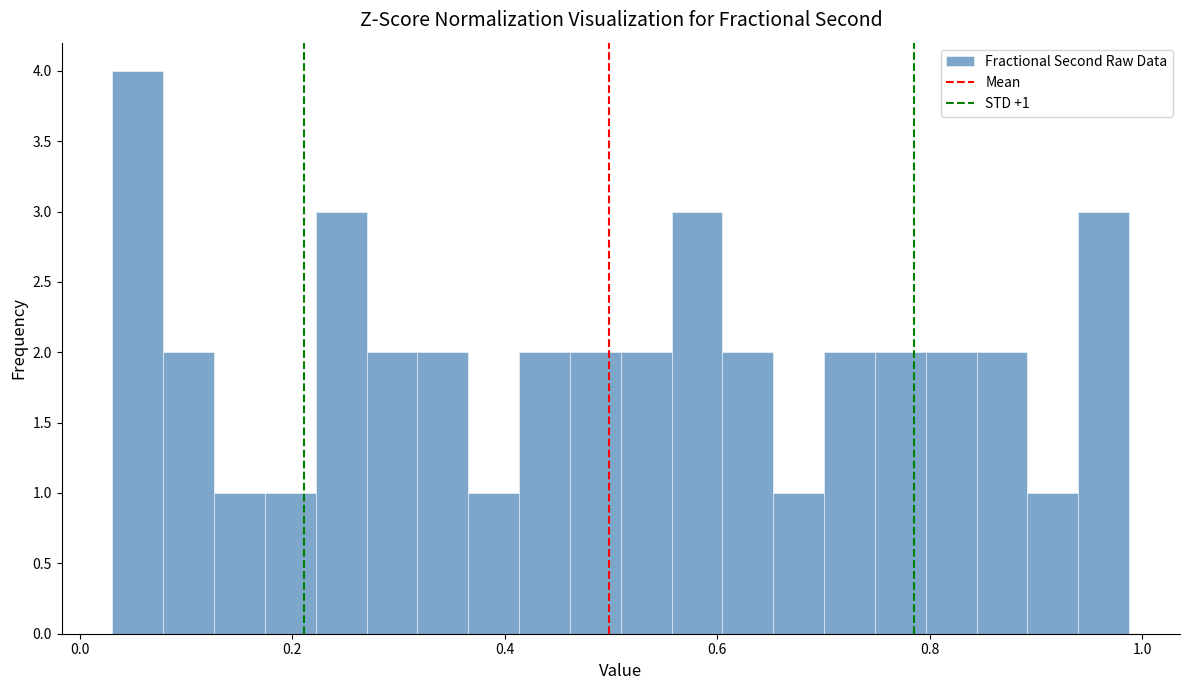

Read against the x-axis, roughly where is the centre of the tallest bar?

0.06